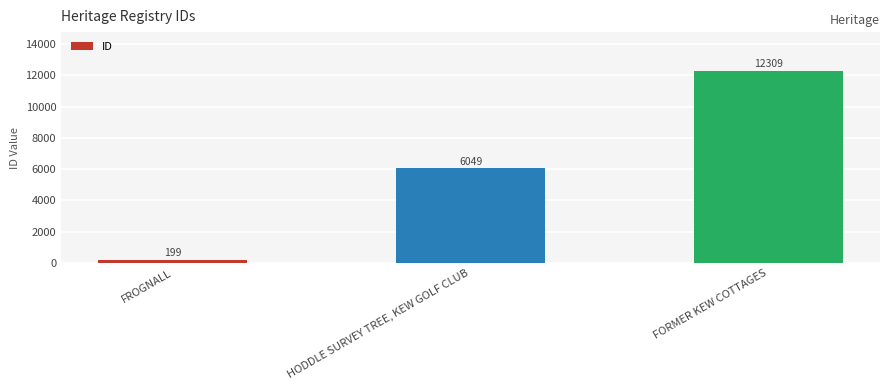

What is the sum of all values?

18557